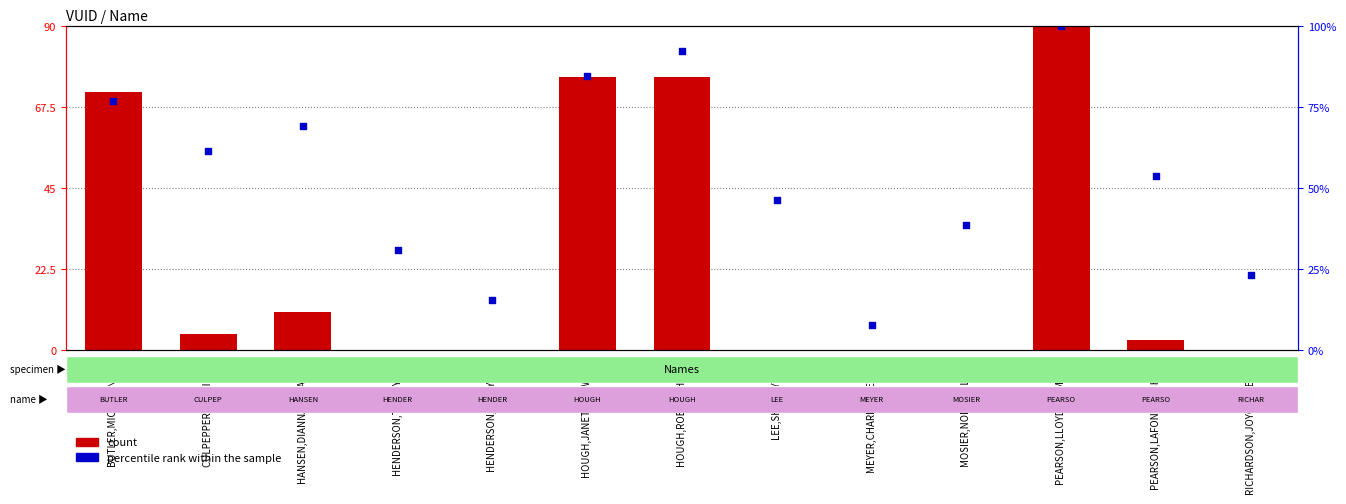

Which series has the largest Y range (max minus min)?

count